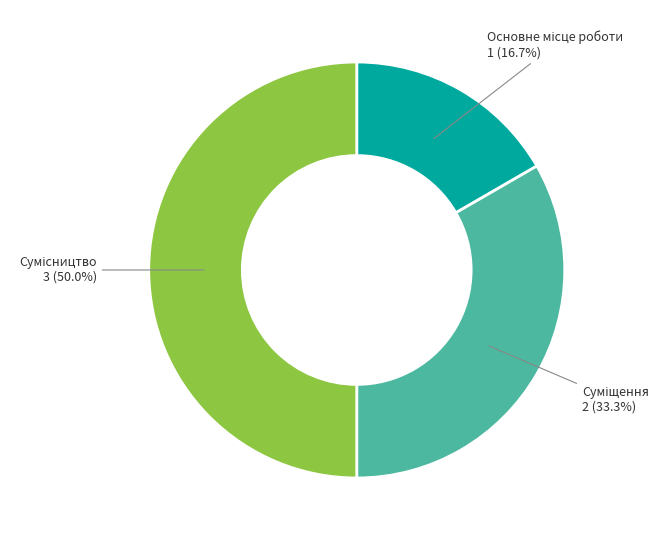

Rank the categories by value from highest to lowest.

Сумісництво, Суміщення, Основне місце роботи